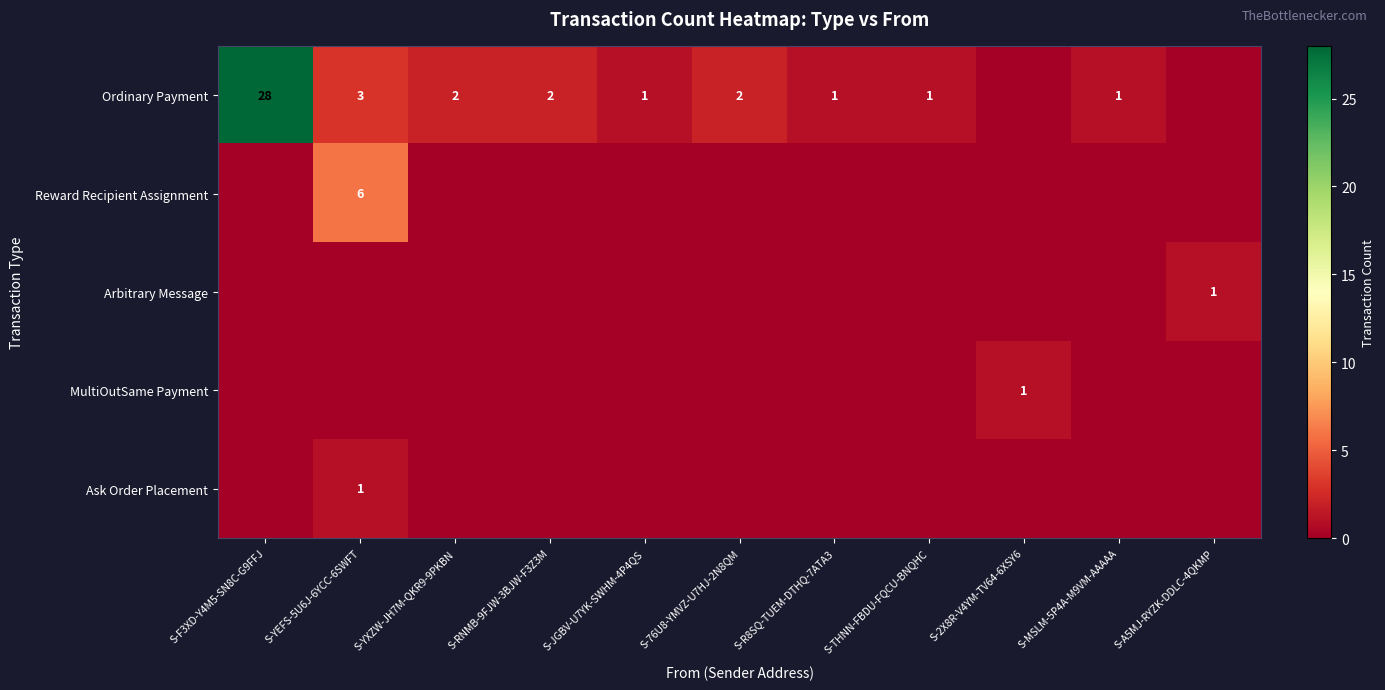

Which has a higher value, S-MSLM-5P4A-M9VM-AAAAA or S-JGBV-U7YK-SWHM-4P4QS?

S-MSLM-5P4A-M9VM-AAAAA